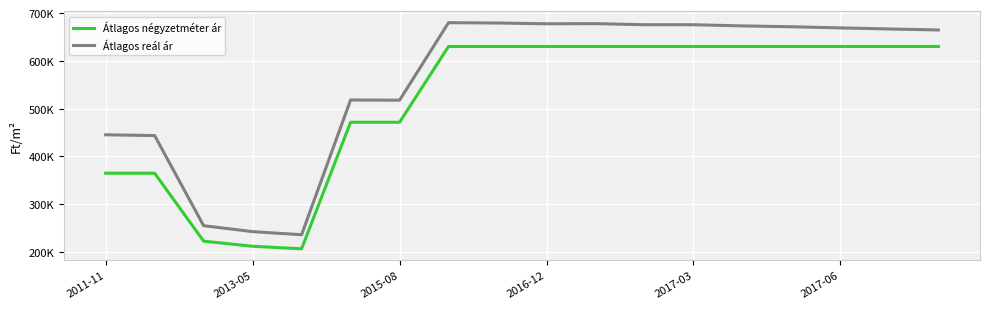

True or false: Átlagos négyzetméter ár and Átlagos reál ár cross at least once.

False